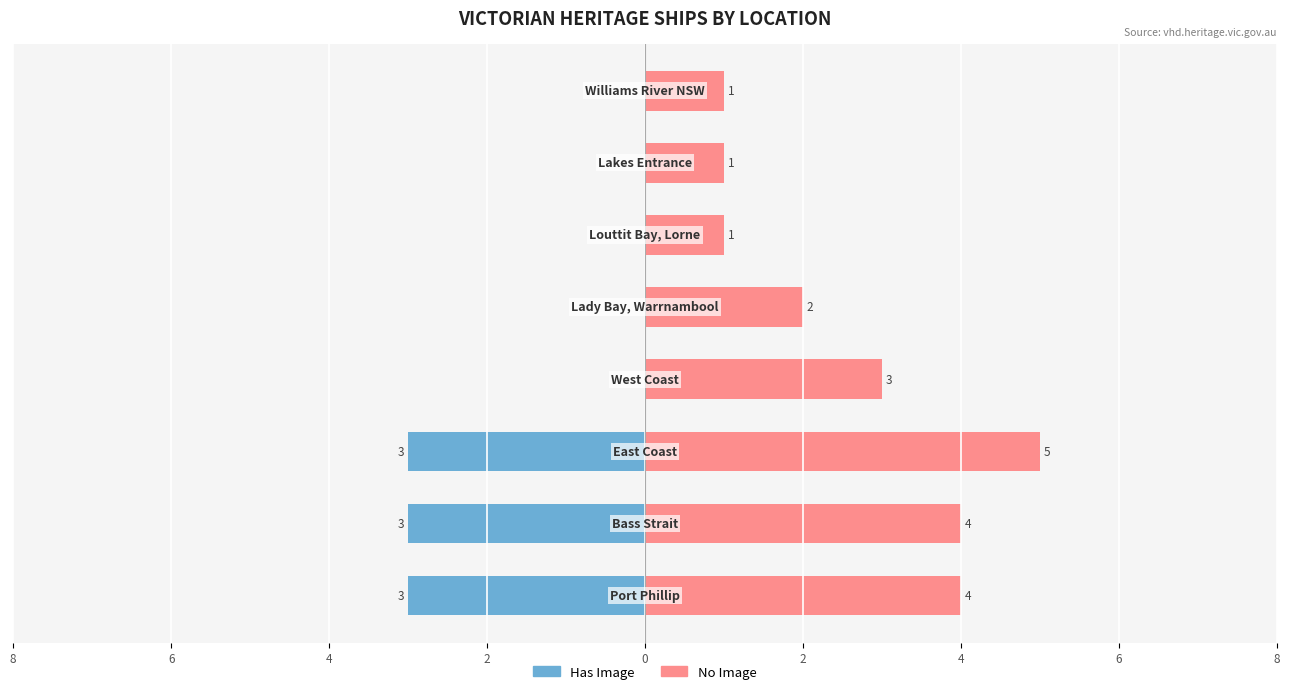

Are the bars grouped side by side (vs. stacked)?

Yes